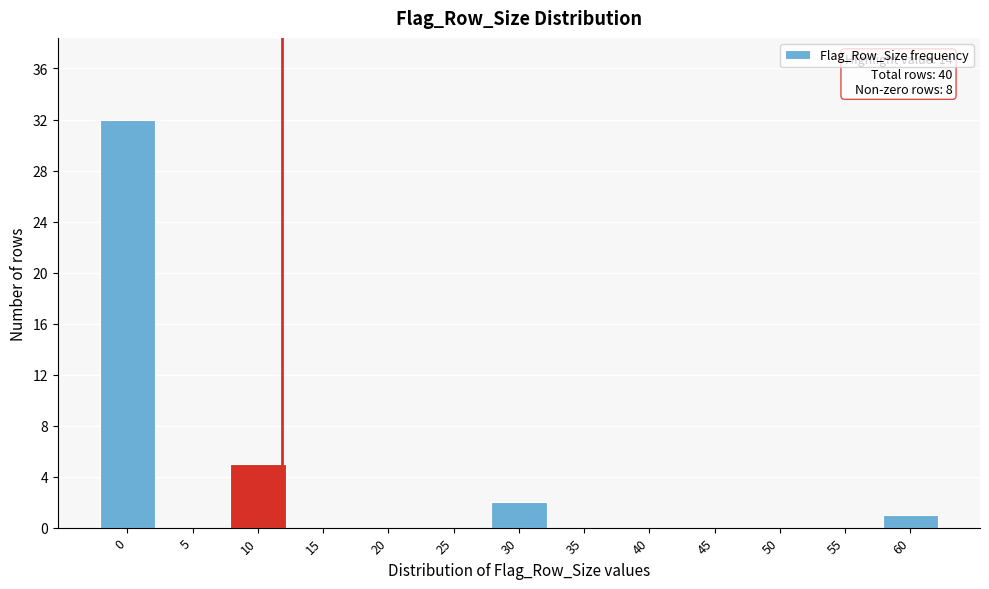

Reading left to right, transcribe all the data shown in this chart.

0=32	5=0	10=5	15=0	20=0	25=0	30=2	35=0	40=0	45=0	50=0	55=0	60=1